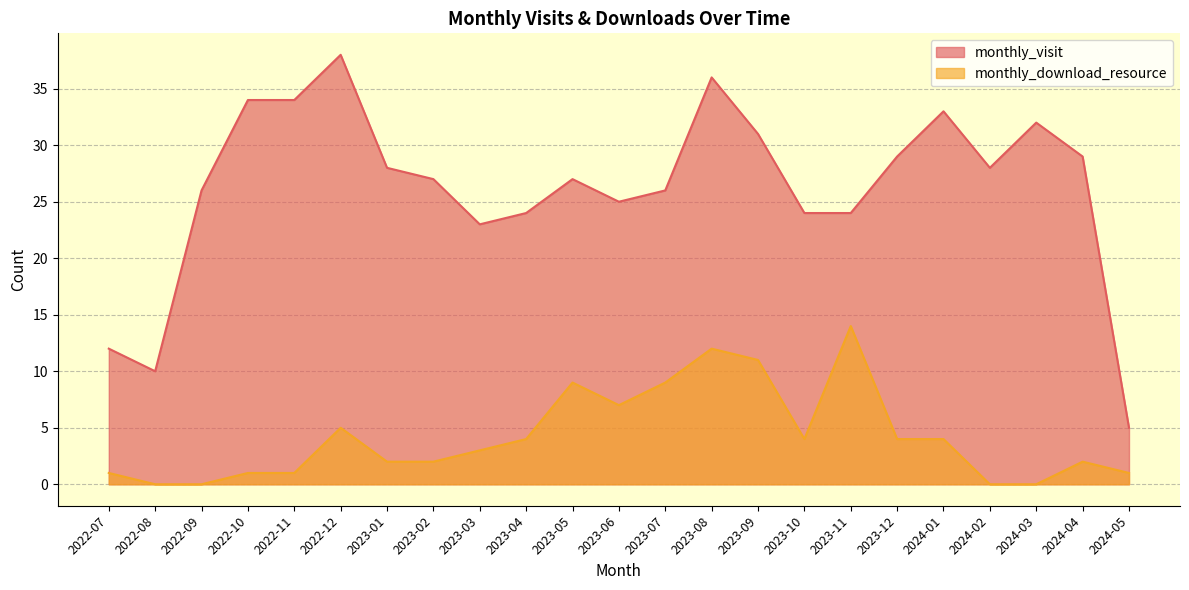

Is the value of monthly_download_resource at 2024-03 greater than the value of monthly_visit at 2023-09?

No